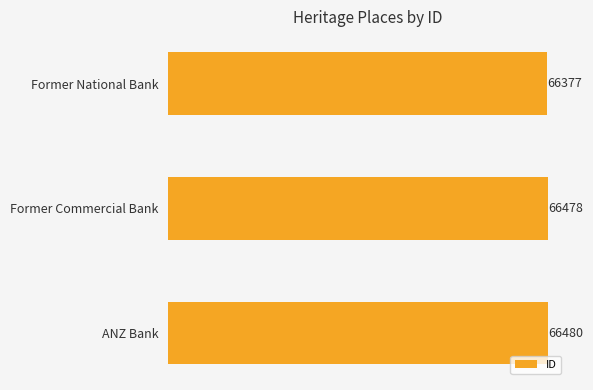

Reading top to bottom, what are all the values shown in this chart?

Former National Bank=66377	Former Commercial Bank=66478	ANZ Bank=66480